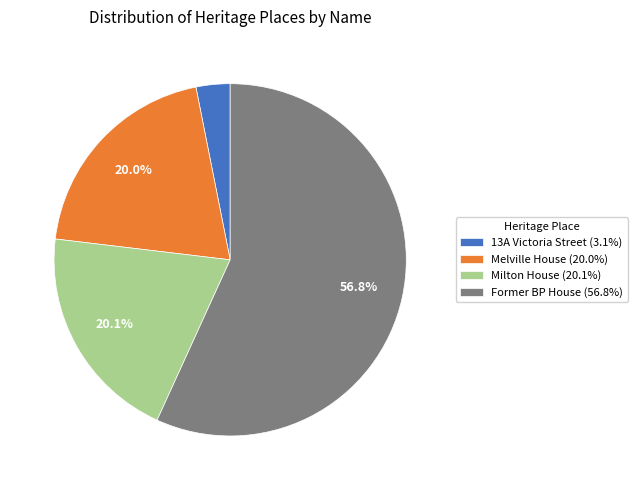

Between Former BP House and Melville House, which is larger?

Former BP House